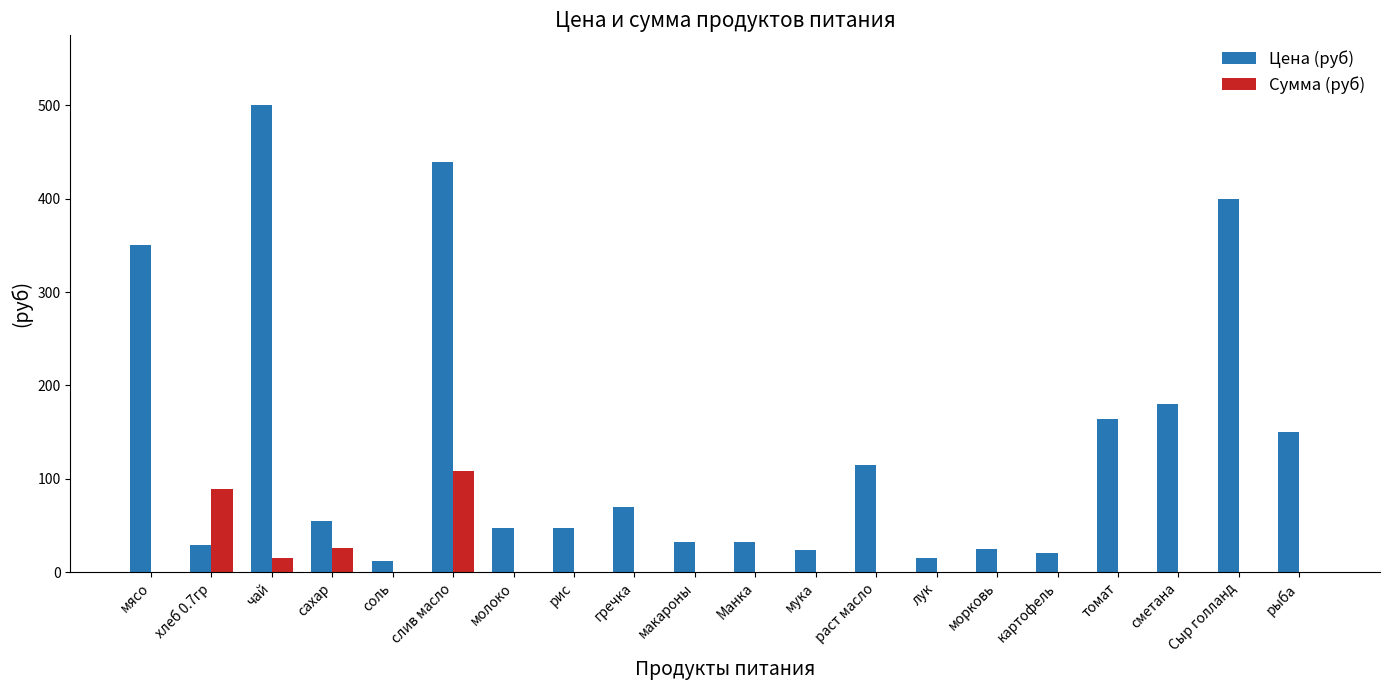

At which label is Цена (руб) closest to 256?

сметана